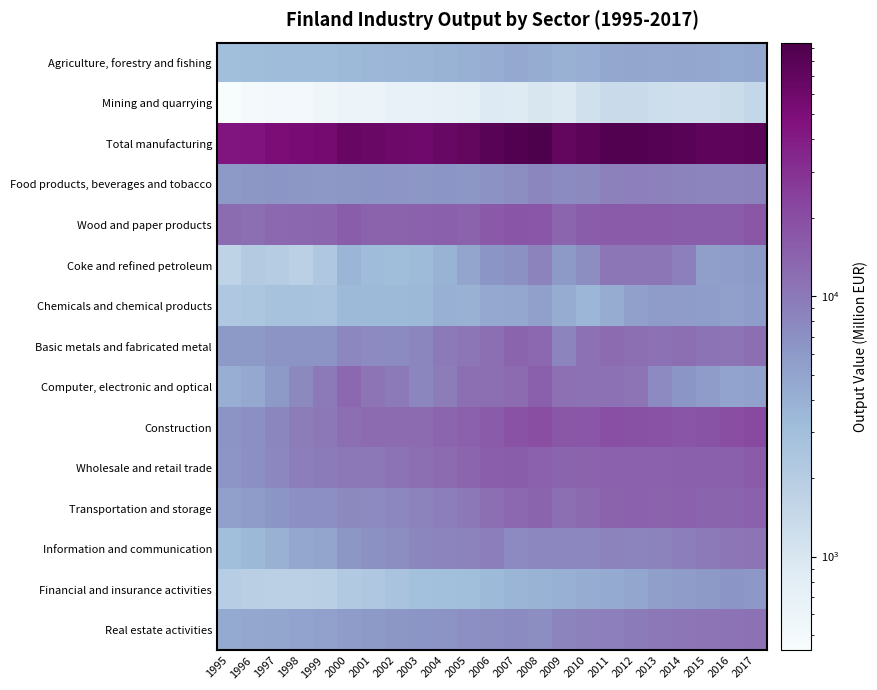

Reading right to left, what are all the values shown in this chart?

Agriculture, forestry and fishing: 2017=4703	2016=4467	2015=4623	2014=4783	2013=4754	2012=4820	2011=4617	2010=4065	2009=3875	2008=4374	2007=4488	2006=4161	2005=4021	2004=3832	2003=3658	2002=3585	2001=3486	2000=3401	1999=3152	1998=3165	1997=3201	1996=3098	1995=3063
Mining and quarrying: 2017=1504	2016=1345	2015=1223	2014=1244	2013=1298	2012=1360	2011=1369	2010=1168	2009=917	2008=997	2007=879	2006=897	2005=733	2004=717	2003=690	2002=671	2001=593	2000=585	1999=549	1998=498	1997=503	1996=474	1995=435
Total manufacturing: 2017=78839	2016=73787	2015=74274	2014=80191	2013=82750	2012=87566	2011=87096	2010=77050	2009=71546	2008=94107	2007=87262	2006=79602	2005=70825	2004=65443	2003=60499	2002=61563	2001=63491	2000=66446	1999=55132	1998=52681	1997=50143	1996=45051	1995=43311
Food products, beverages and tobacco: 2017=8516	2016=8328	2015=8343	2014=8640	2013=8796	2012=9045	2011=8803	2010=7770	2009=7443	2008=8097	2007=7163	2006=6769	2005=6239	2004=6273	2003=6237	2002=6422	2001=6398	2000=6231	1999=6140	1998=6255	1997=6284	1996=6229	1995=5957
Wood and paper products: 2017=16867	2016=15505	2015=15649	2014=15545	2013=15944	2012=15926	2011=15977	2010=15551	2009=13527	2008=17299	2007=17850	2006=16613	2005=14423	2004=15112	2003=14595	2002=14291	2001=14156	2000=15563	1999=13361	1998=13323	1997=13059	1996=11602	1995=12171
Coke and refined petroleum: 2017=5978	2016=5621	2015=5527	2014=9056	2013=10512	2012=10524	2011=10550	2010=7368	2009=5974	2008=8709	2007=6832	2006=6378	2005=4936	2004=3838	2003=3259	2002=3115	2001=3171	2000=3675	1999=2331	1998=1790	1997=2043	1996=2107	1995=1650
Chemicals and chemical products: 2017=5695	2016=5316	2015=5537	2014=5749	2013=5733	2012=5397	2011=4347	2010=3583	2009=4311	2008=5367	2007=4591	2006=4523	2005=3911	2004=4002	2003=3479	2002=3348	2001=3308	2000=3325	1999=2617	1998=2686	1997=2756	1996=2400	1995=2324
Basic metals and fabricated metal: 2017=11783	2016=10654	2015=10872	2014=11968	2013=11071	2012=11934	2011=12452	2010=11089	2009=8384	2008=12933	2007=13737	2006=11921	2005=10486	2004=9896	2003=8077	2002=7420	2001=7729	2000=8062	1999=6558	1998=6554	1997=6592	1996=5997	1995=5933
Computer, electronic and optical: 2017=5215	2016=4995	2015=5748	2014=6380	2013=7586	2012=10669	2011=11132	2010=11077	2009=11514	2008=14869	2007=12431	2006=11752	2005=11932	2004=9472	2003=8170	2002=9765	2001=10799	2000=13040	1999=9904	1998=7859	1997=5902	1996=4550	1995=4059
Construction: 2017=21224	2016=19911	2015=18248	2014=17751	2013=18428	2012=18967	2011=19225	2010=17450	2009=16846	2008=20002	2007=18666	2006=15848	2005=14743	2004=13461	2003=12471	2002=12467	2001=12333	2000=11939	1999=10379	1998=9435	1997=8136	1996=7097	1995=6581
Wholesale and retail trade: 2017=15986	2016=15142	2015=15032	2014=14898	2013=14747	2012=14569	2011=14633	2010=13972	2009=13823	2008=14604	2007=15478	2006=15384	2005=13499	2004=12479	2003=11769	2002=10893	2001=10364	2000=10250	1999=9711	1998=9187	1997=8012	1996=7046	1995=6422
Transportation and storage: 2017=14784	2016=13911	2015=13779	2014=14586	2013=14388	2012=14625	2011=14203	2010=12683	2009=11676	2008=13702	2007=12959	2006=11875	2005=10310	2004=9280	2003=8773	2002=8034	2001=7729	2000=7829	1999=7037	1998=6969	1997=6400	1996=5729	1995=5327
Information and communication: 2017=10678	2016=10396	2015=9814	2014=9334	2013=8452	2012=8260	2011=8611	2010=8032	2009=7951	2008=8066	2007=7684	2006=9264	2005=8742	2004=8401	2003=8142	2002=7316	2001=6834	2000=6233	1999=4972	1998=4588	1997=3884	1996=3427	1995=3009
Financial and insurance activities: 2017=6092	2016=6283	2015=5906	2014=5681	2013=5493	2012=4855	2011=4424	2010=4301	2009=3994	2008=3791	2007=3641	2006=3341	2005=3039	2004=2966	2003=2888	2002=2617	2001=2311	2000=2229	1999=1878	1998=1815	1997=1792	1996=1836	1995=1964
Real estate activities: 2017=11277	2016=10937	2015=10642	2014=10398	2013=9956	2012=9665	2011=9050	2010=8937	2009=8343	2008=7311	2007=7569	2006=7320	2005=6998	2004=6612	2003=6370	2002=6150	2001=5952	2000=5664	1999=5246	1998=5030	1997=4840	1996=4657	1995=4401